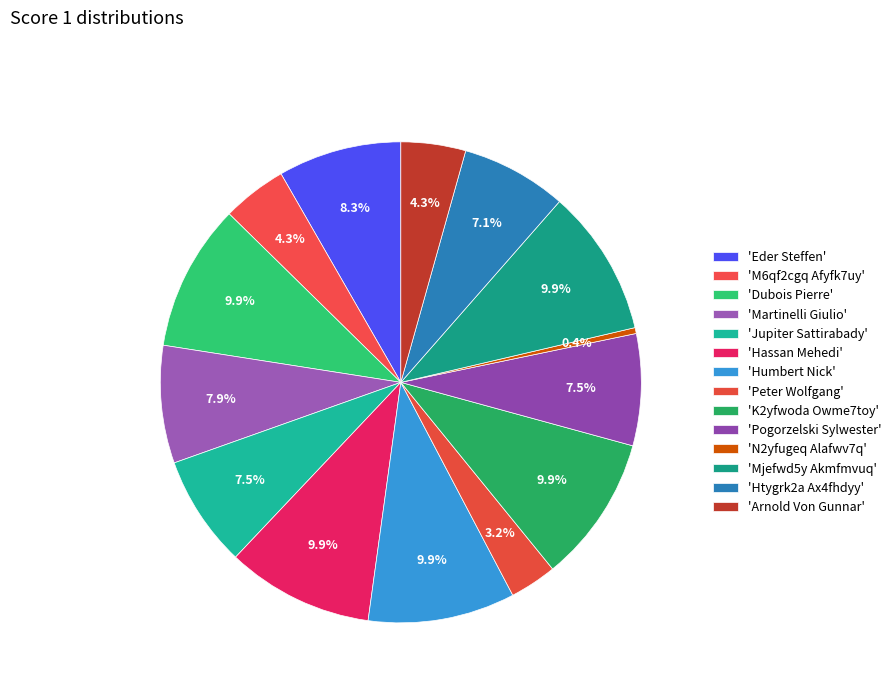

Which slice is the largest?

Dubois Pierre